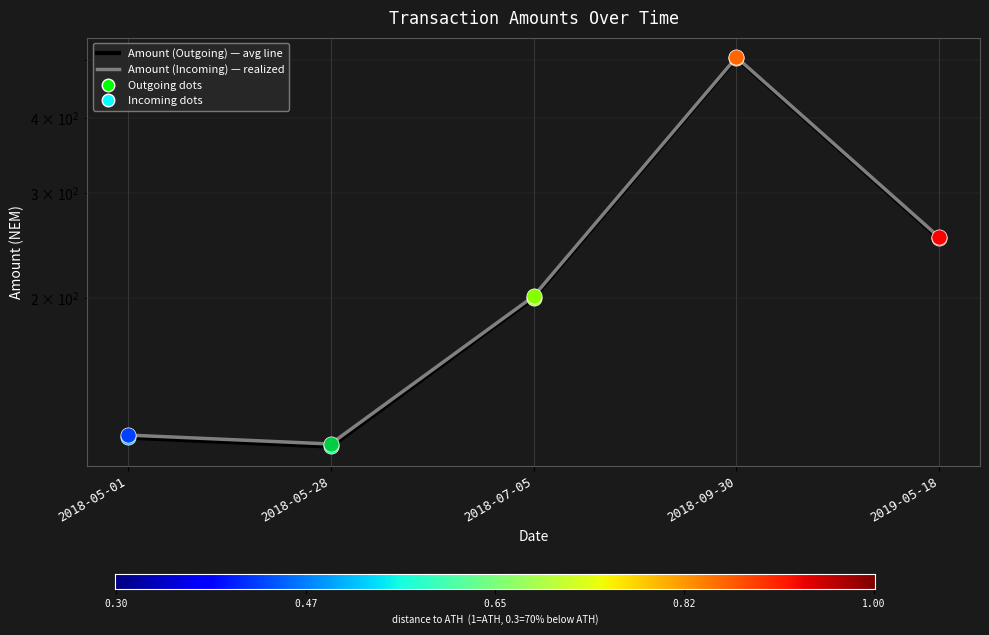

Which series reaches the maximum Y coordinate?

Amount (Incoming)